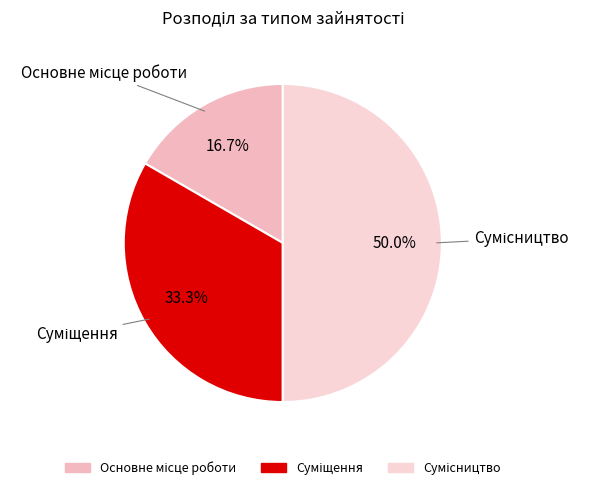

Count the number of slices in the pie.

3